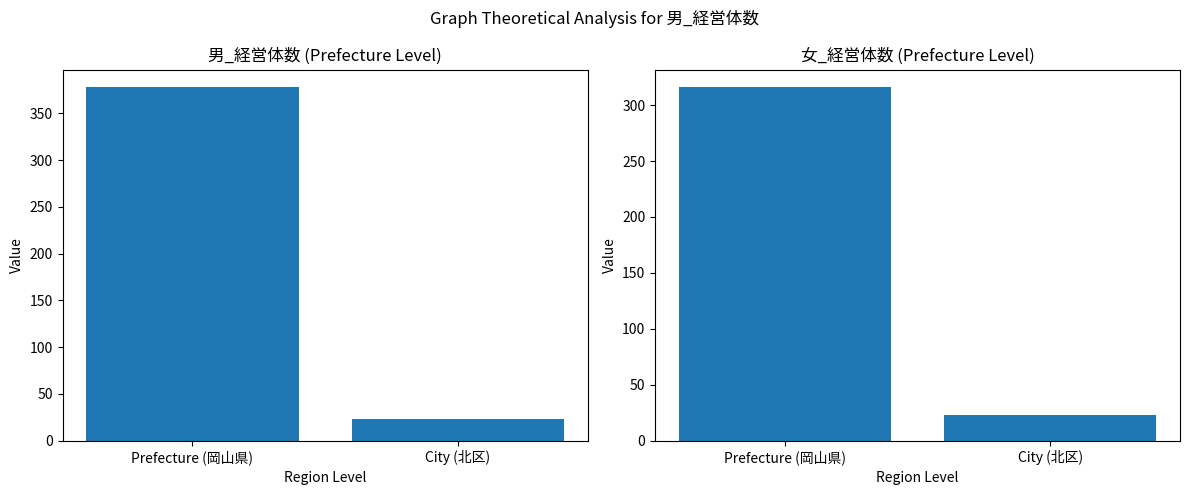

Between Prefecture (岡山県) and City (北区), which series saw the biggest shift?

男_経営体数